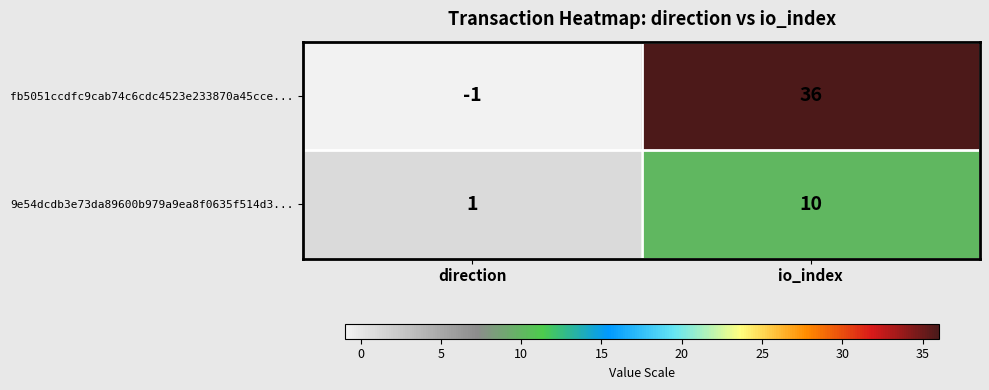

What is the highest value of the fb5051ccdfc9cab74c6cdc4523e233870a45cce... series?

36